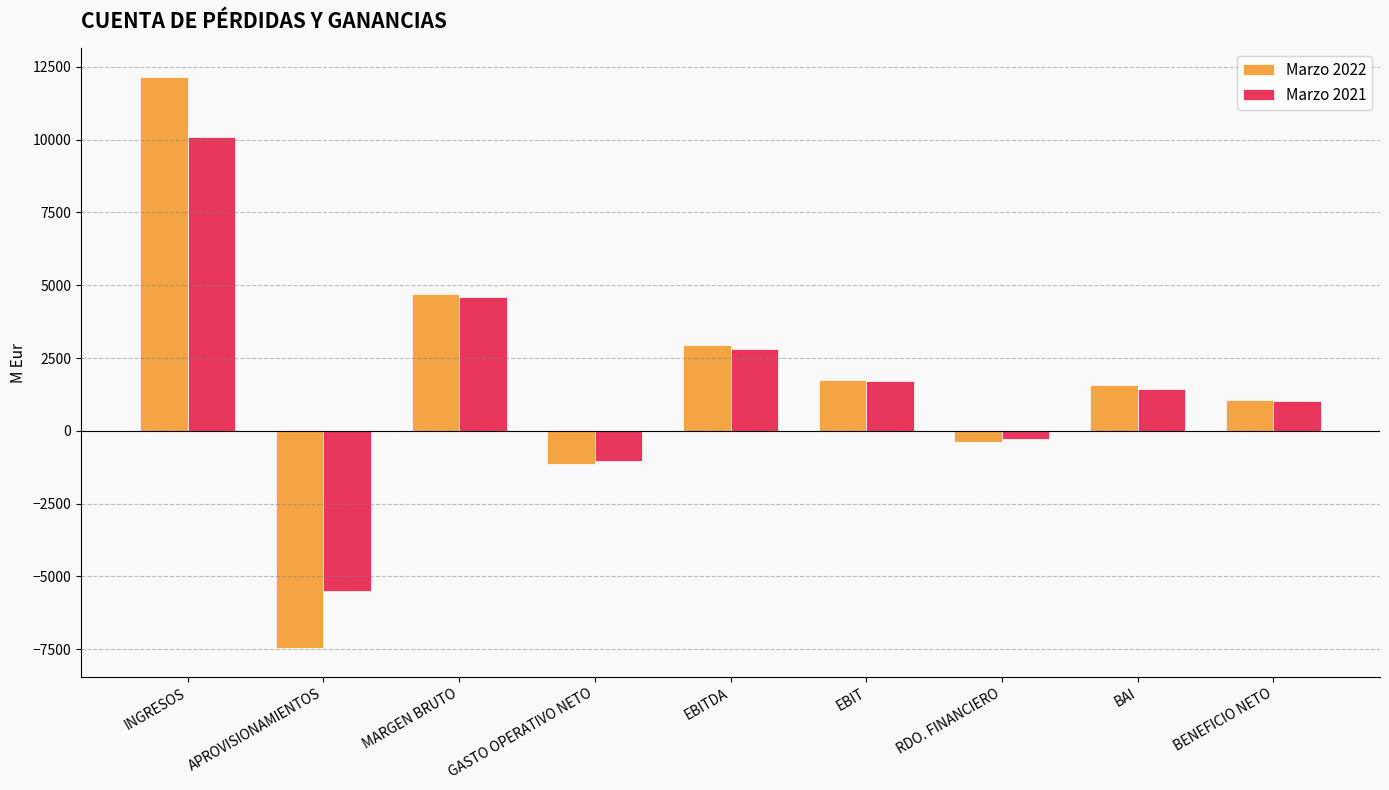

What is the difference between the maximum and second lowest values in the Marzo 2021 series?

11137.1